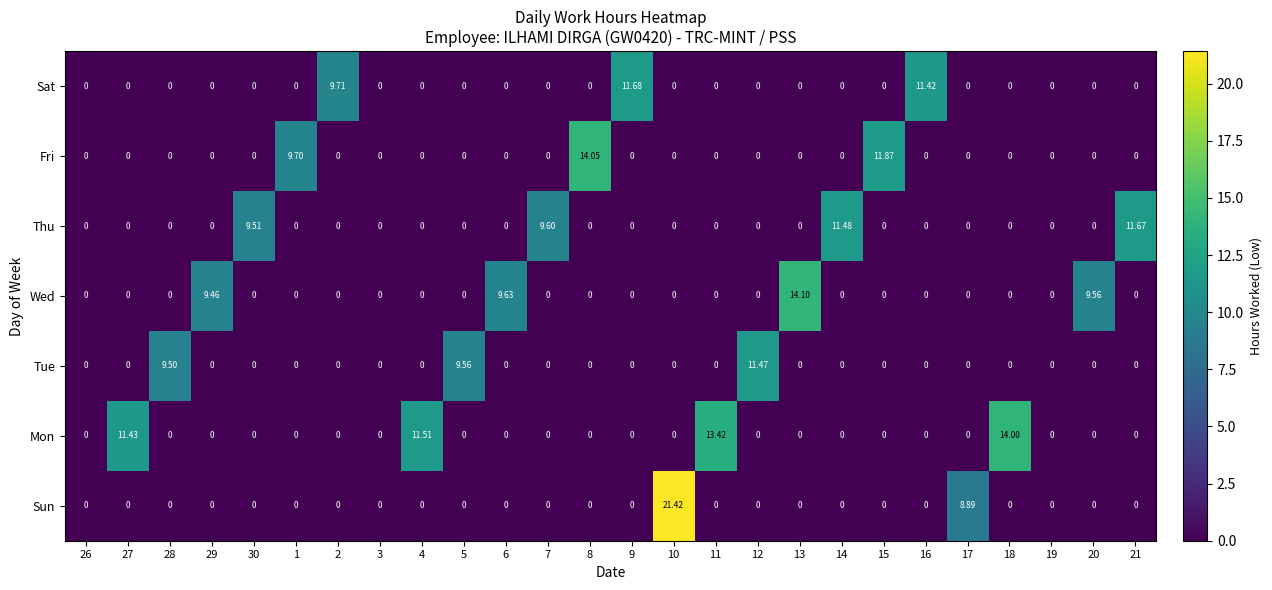

Which series has the largest range (max minus min)?

Sun